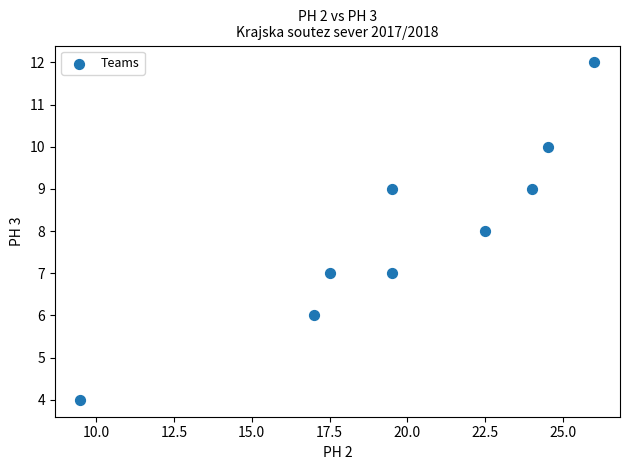

What is the range of Y values (max minus min)?

8